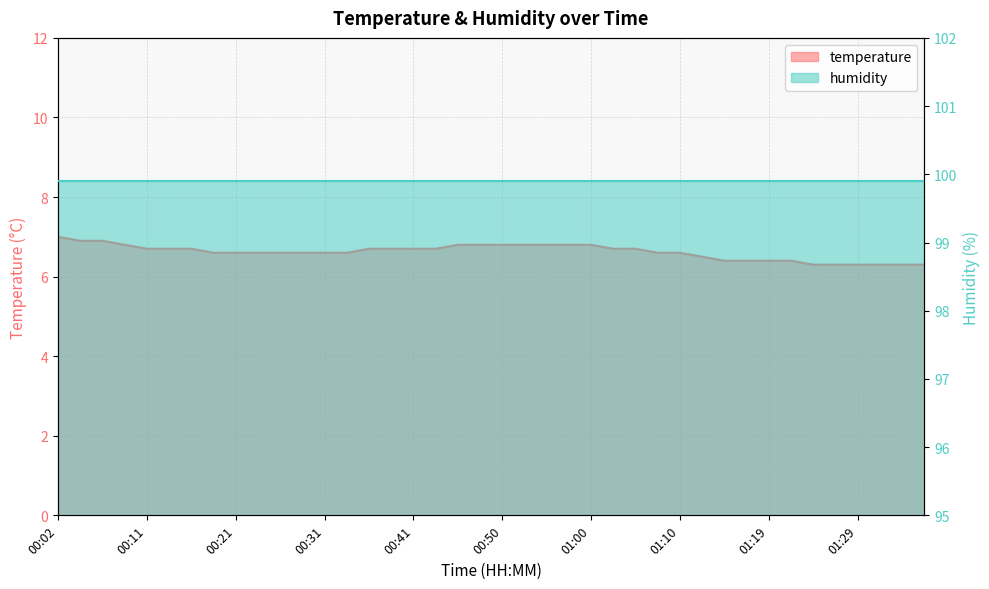

What is the minimum value shown in the chart?

6.3